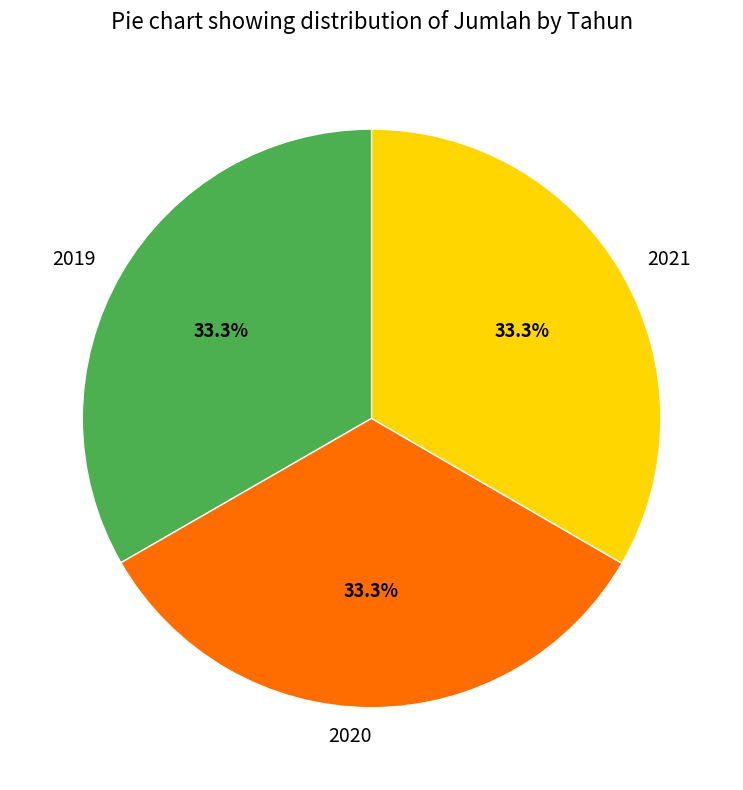

Combined, what portion of the pie is 2020 and 2019?

66.7%